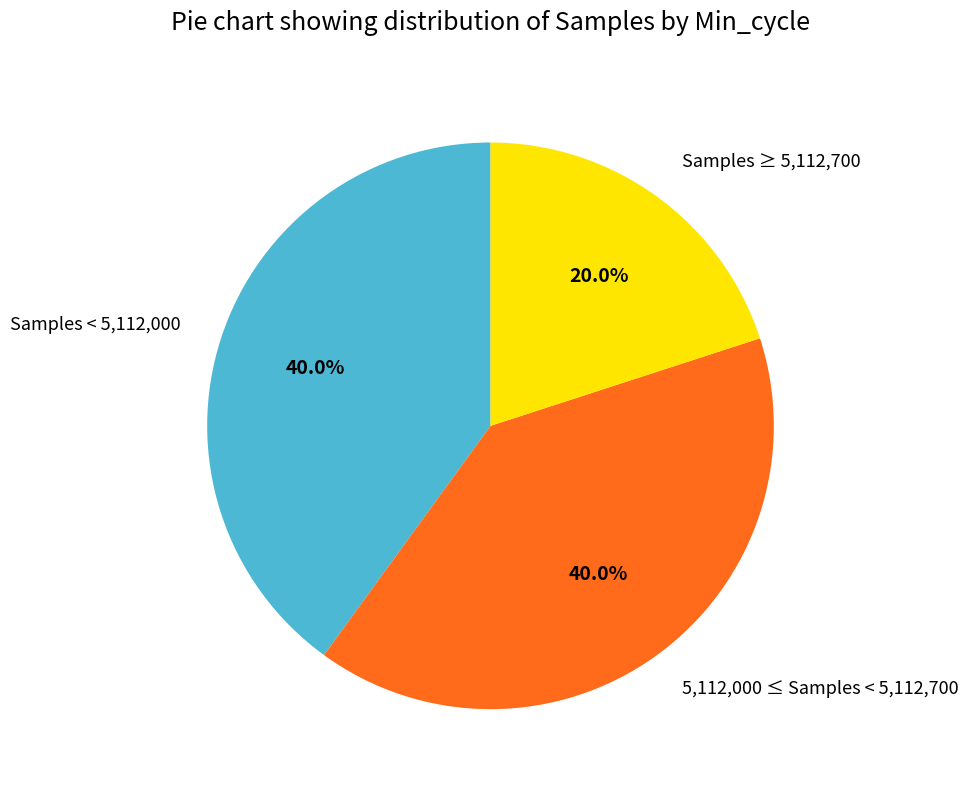

Is Samples < 5,112,000 the majority of the pie?

No